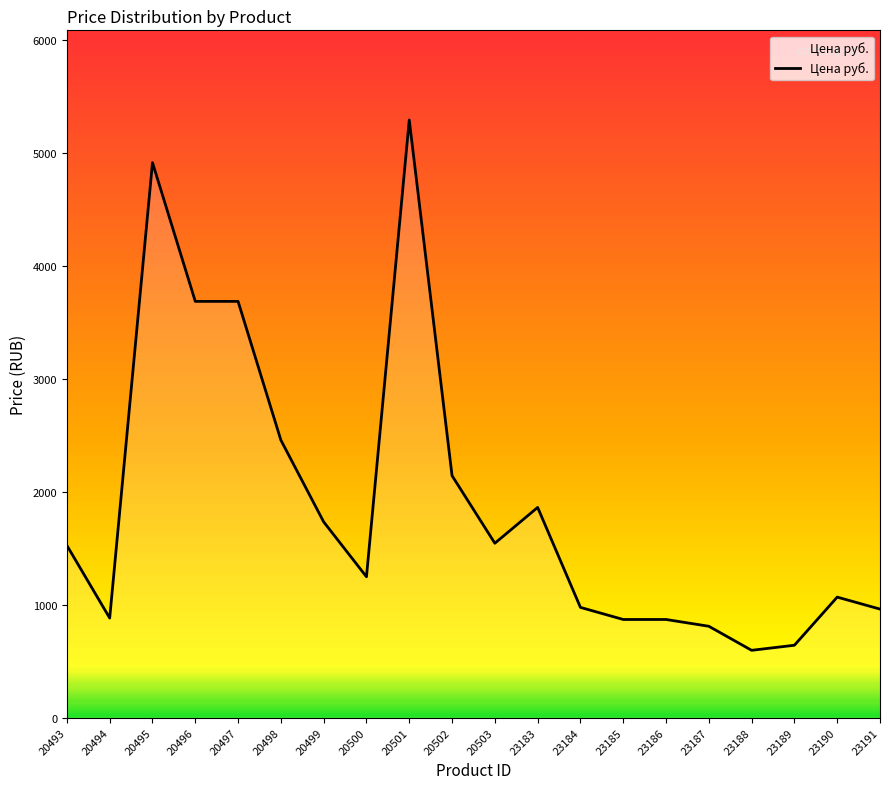

What is the value of the 12th point from the left?

1861.0